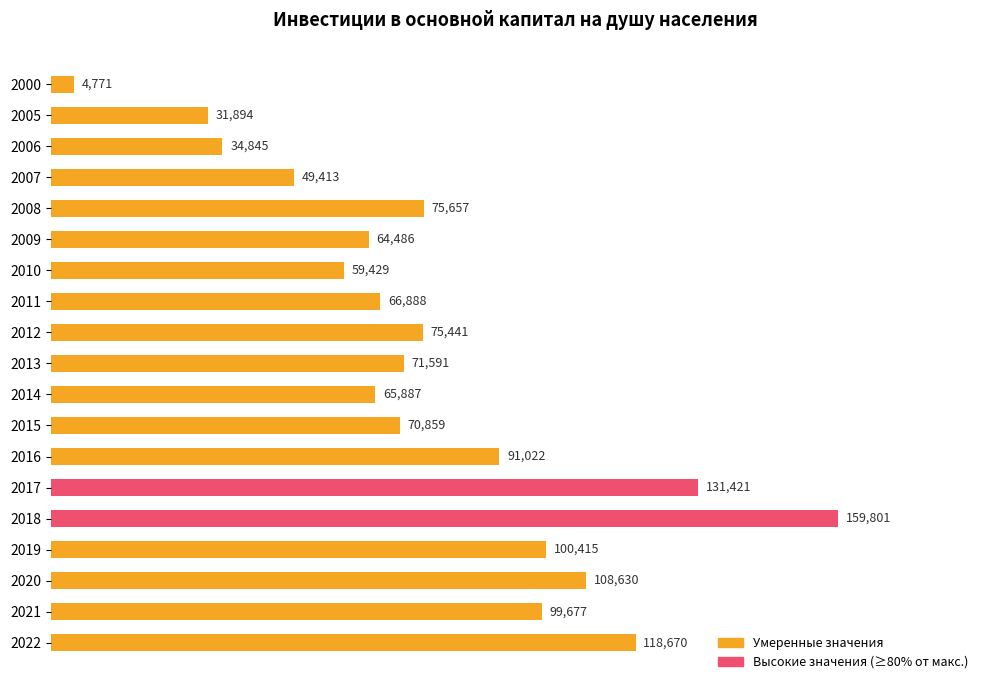

What is the difference between the second highest and minimum values?

126650.0